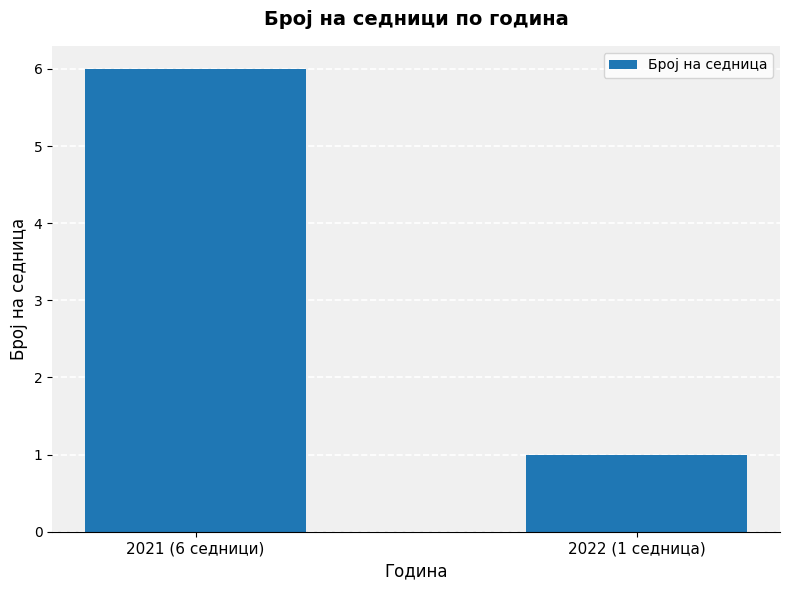

What is the difference between the values at 2021 (6 седници) and 2022 (1 седница)?

5